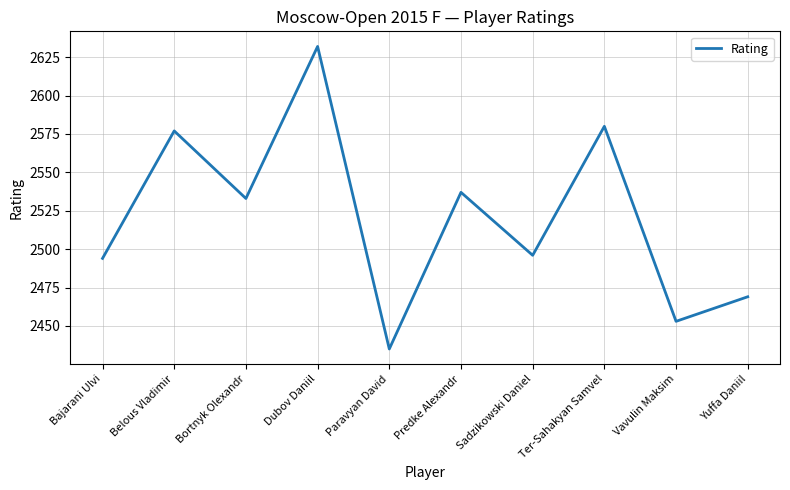

Does the chart display data point markers on the line(s)?

No